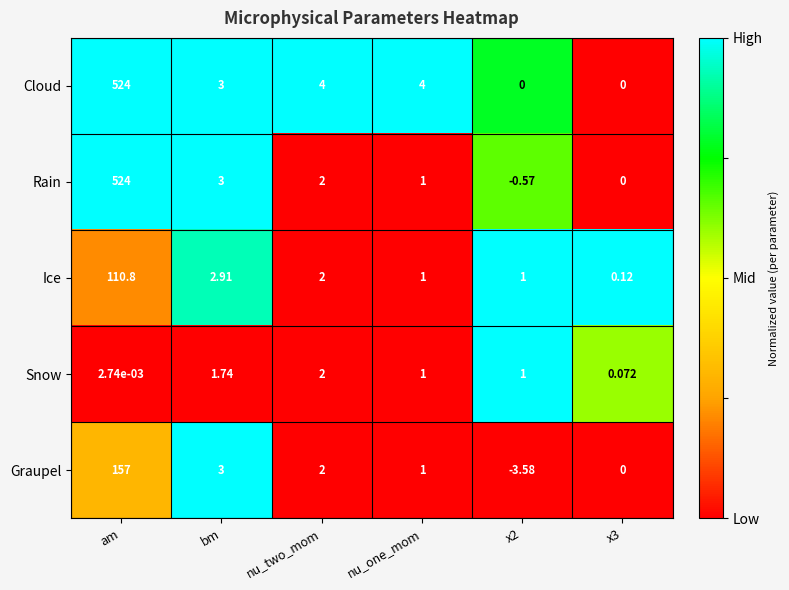

Where is Graupel nearest to the value 76?

bm